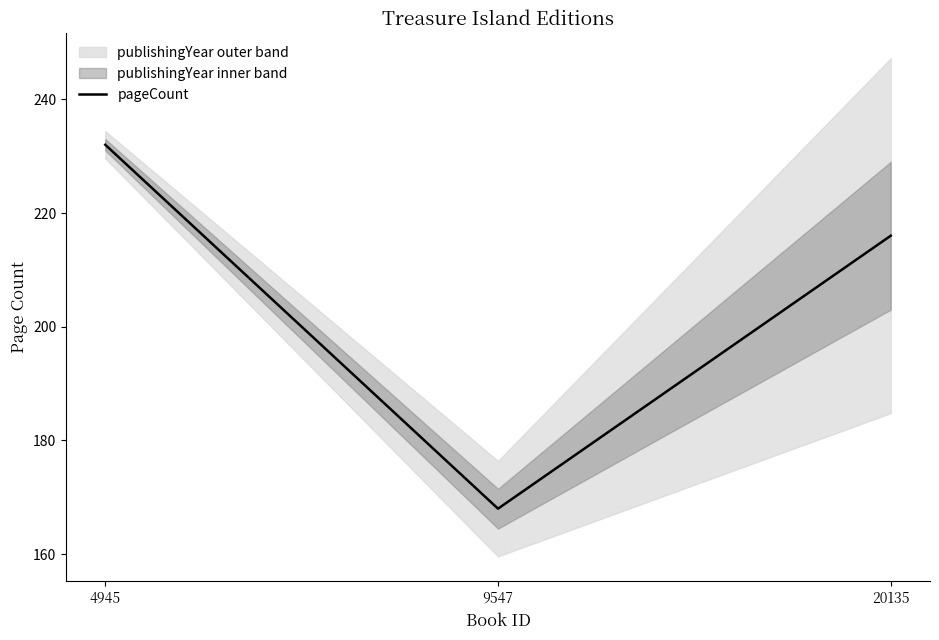

Does the chart display data point markers on the line(s)?

No